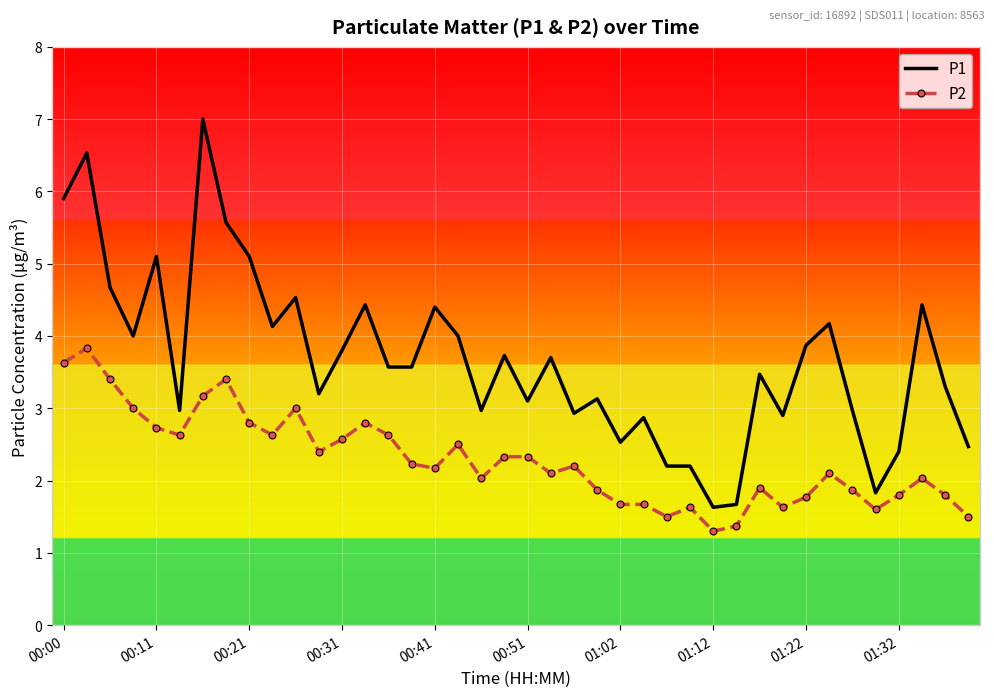

Which series has the largest total across all categories?

P1